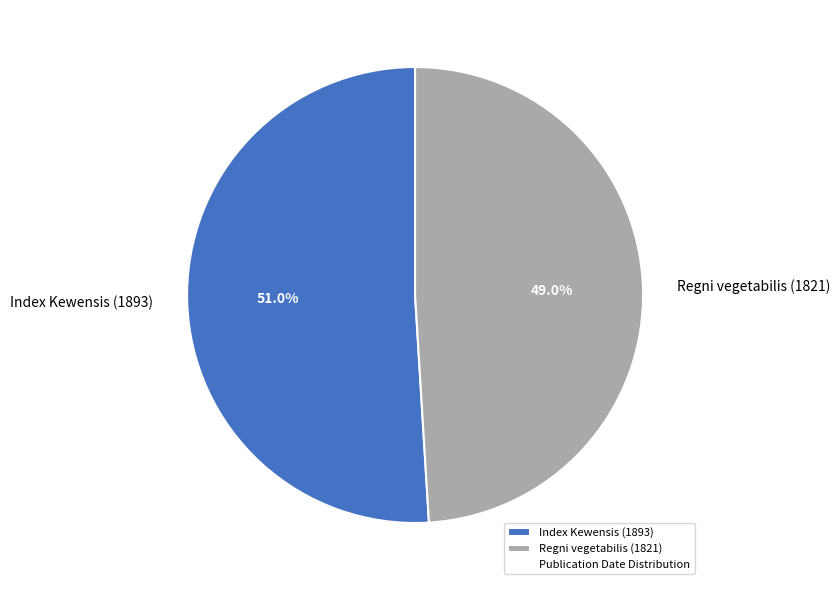

Rank the categories by value from highest to lowest.

Index Kewensis (1893), Regni vegetabilis (1821)